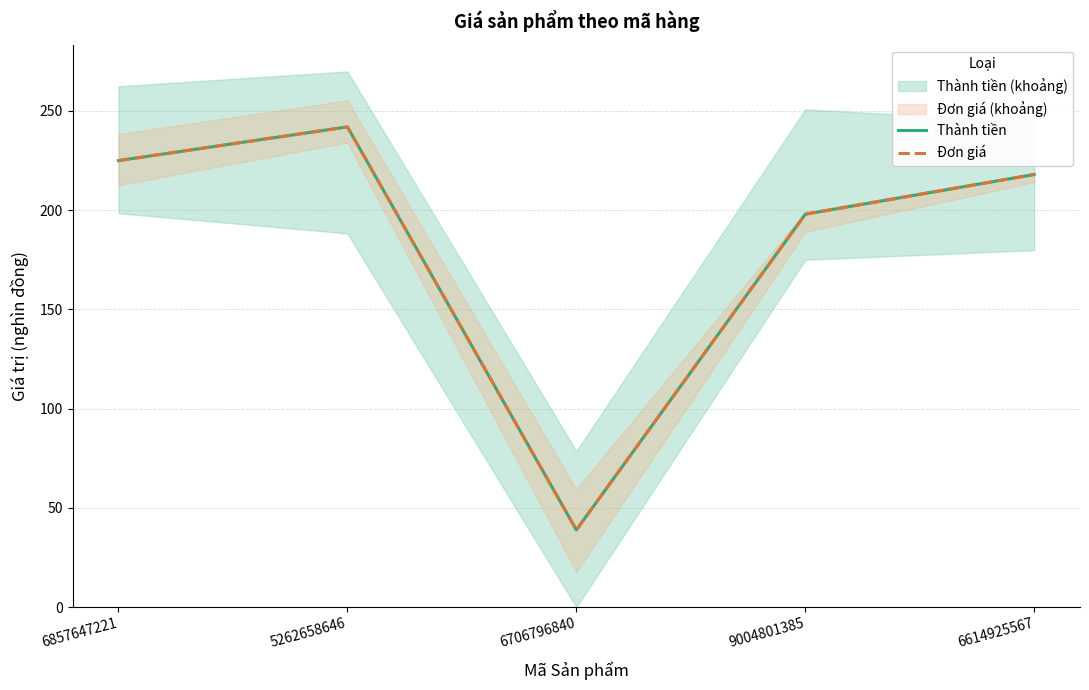

Reading left to right, extract all data points from this chart.

Thành tiền: 225.0	242.0	38.9	198.0	218.0
Đơn giá: 225.0	242.0	38.9	198.0	218.0